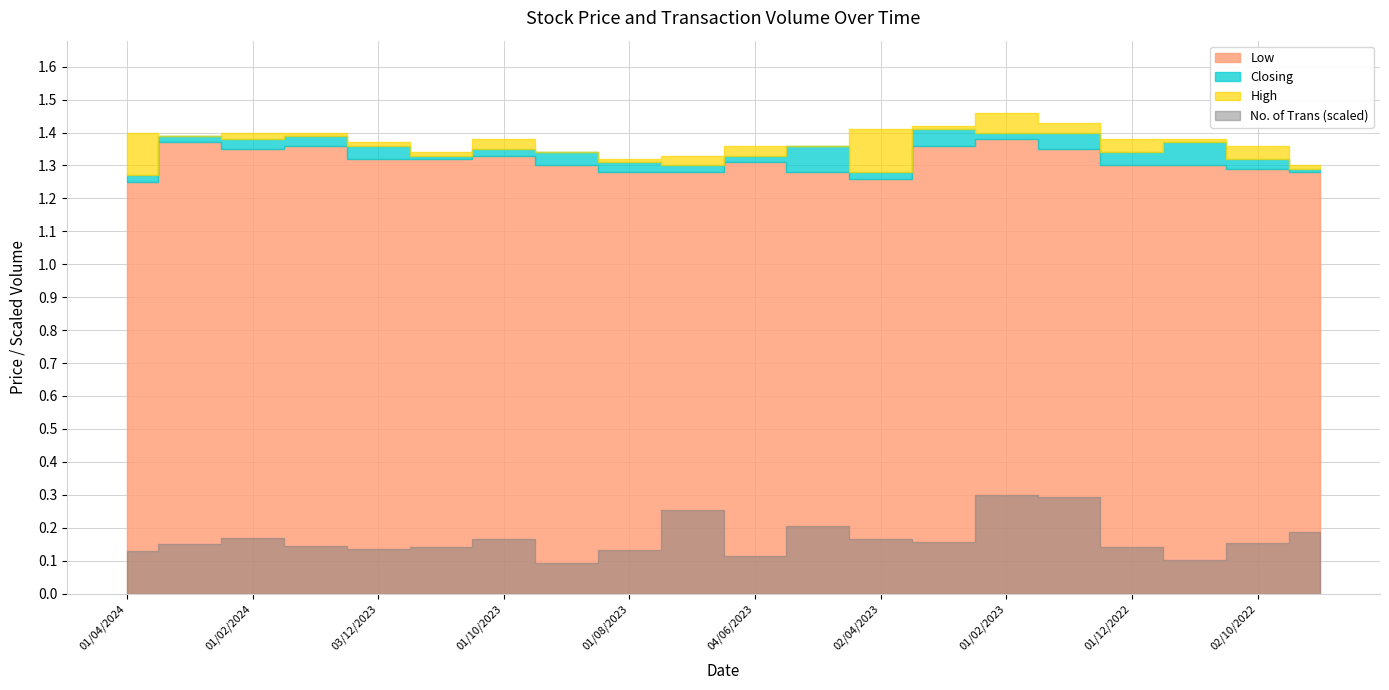

What is the label of the 16th point from the right?

03/12/2023